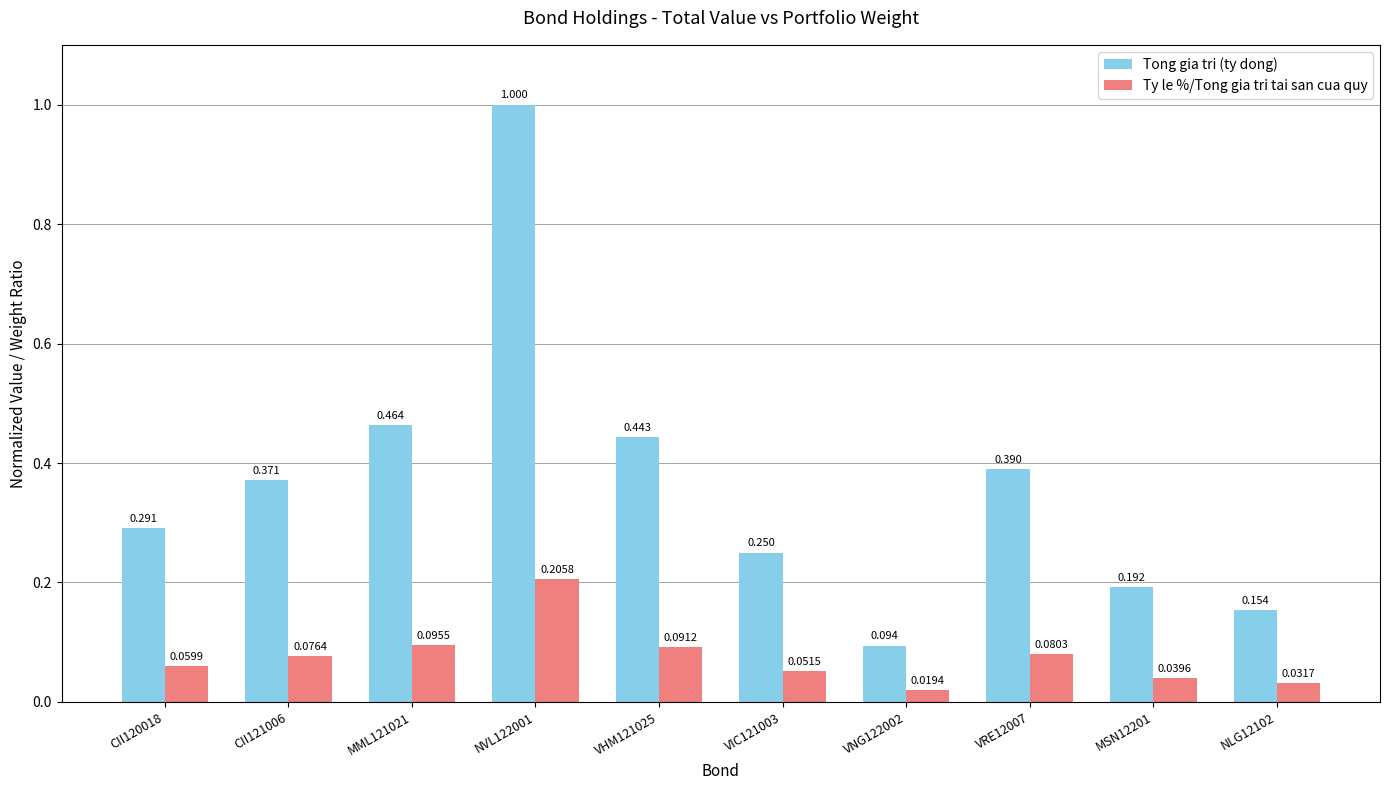

At which category is the sum across all series the highest?

NVL122001